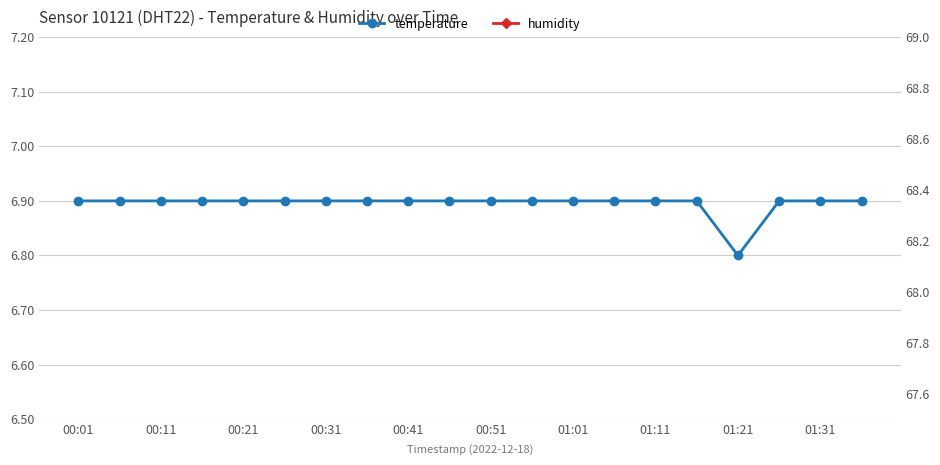

What is the total value across all series at 00:31?

75.3